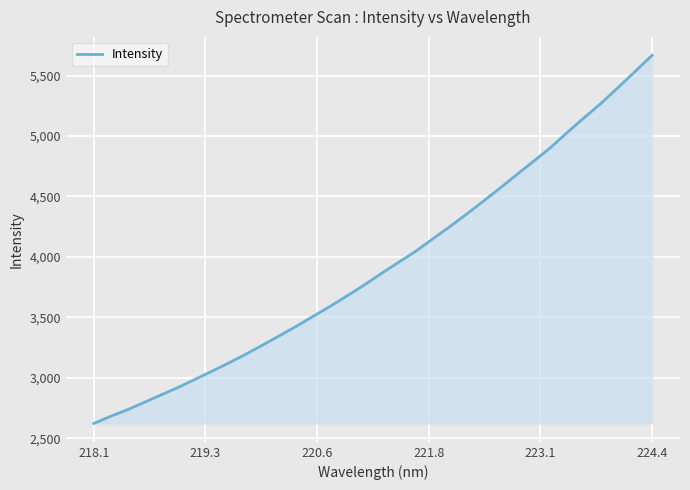

What is the greatest value displayed?

5667.6